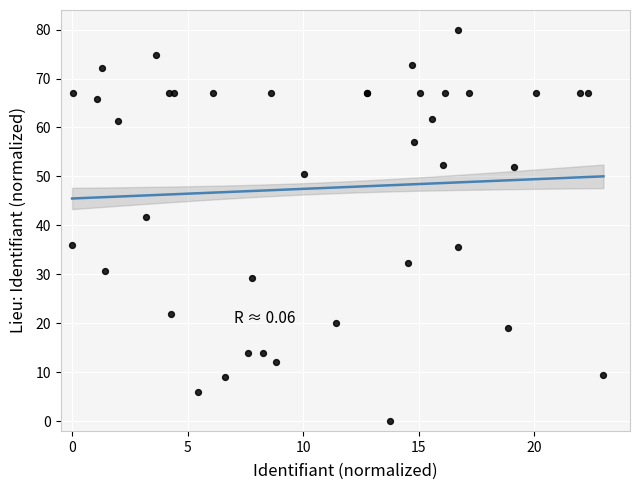

What Y value in the scatter plot is closest to 40?

41.8